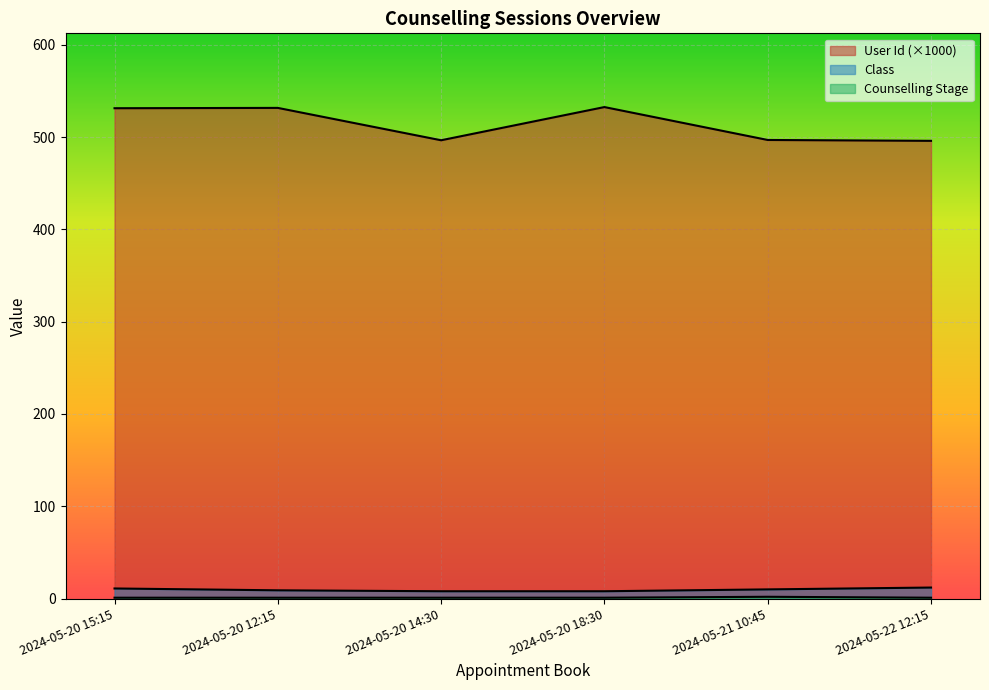

Does the chart display data point markers on the line(s)?

No